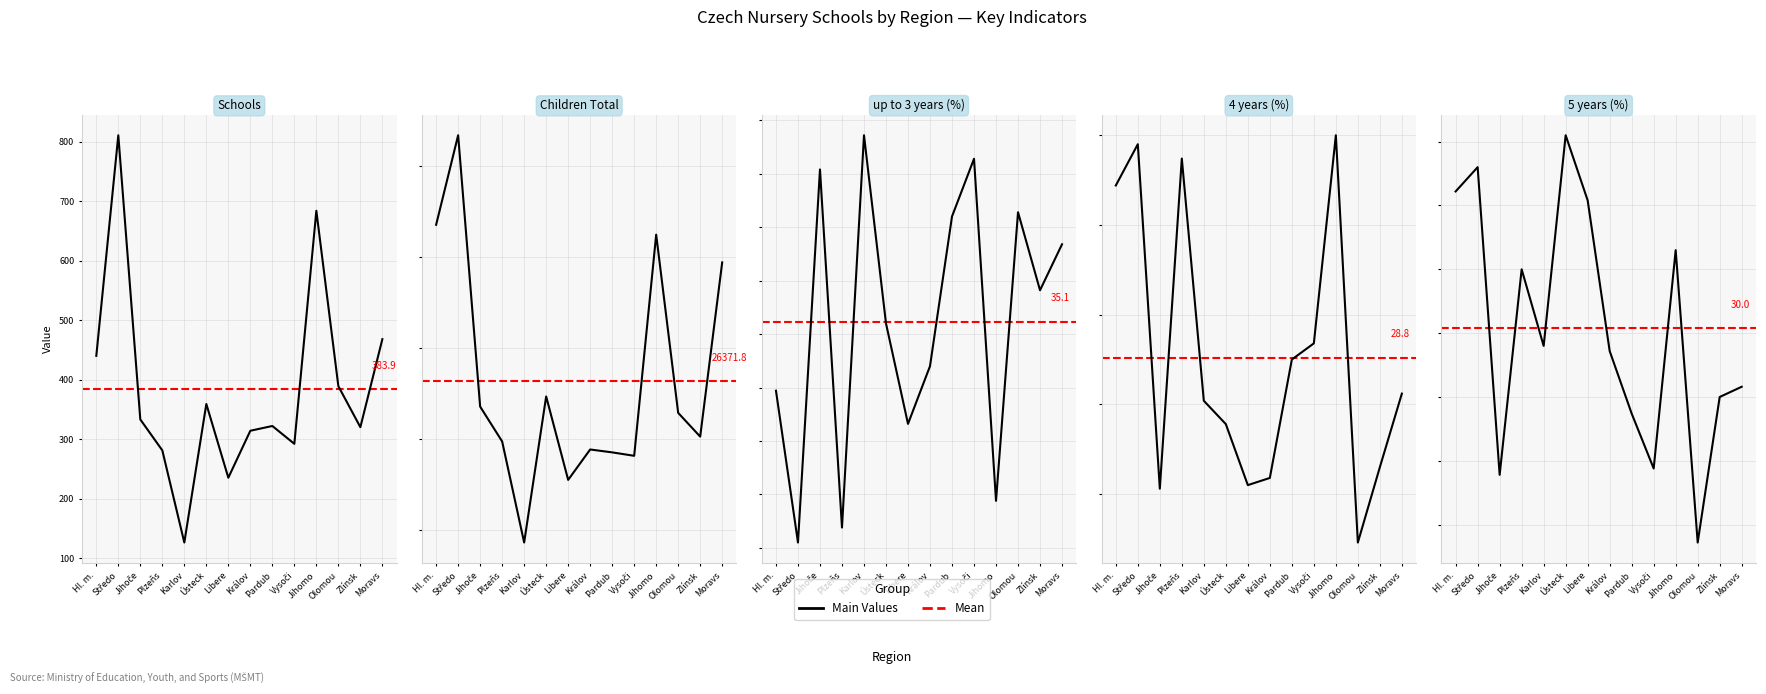

The value of 4 years (%) at Jihomo is 30.0. True or false?

True